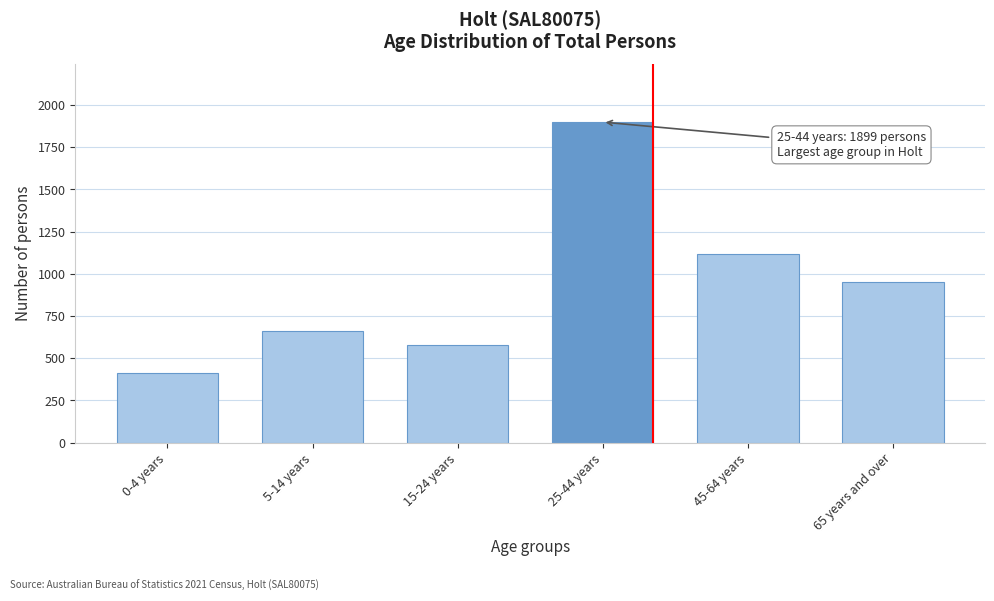

Reading left to right, extract all data points from this chart.

415	663	578	1899	1118	953